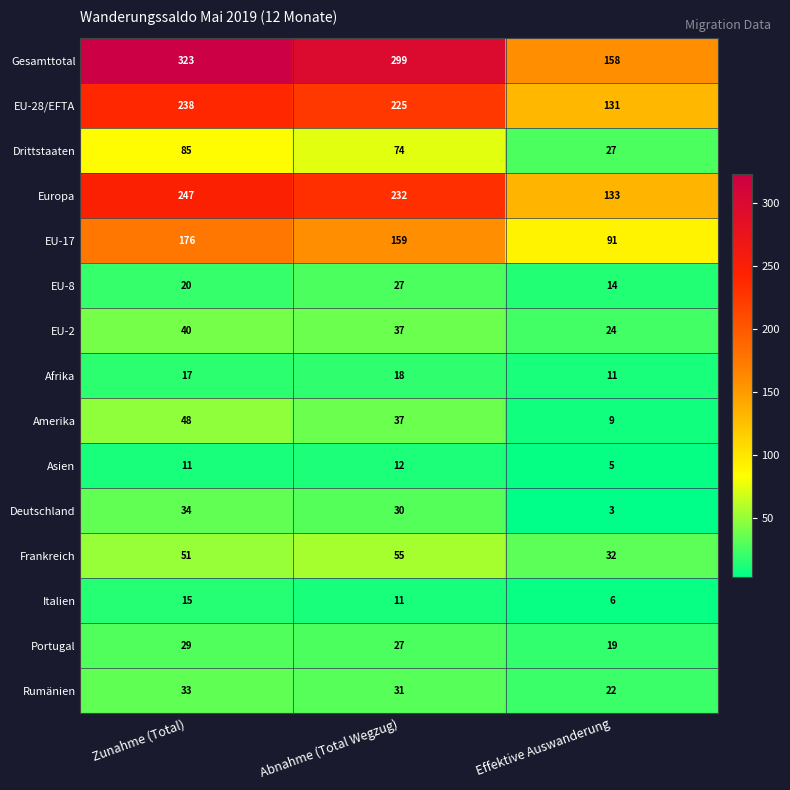

True or false: Asien has a value of 12 at Abnahme (Total Wegzug).

True